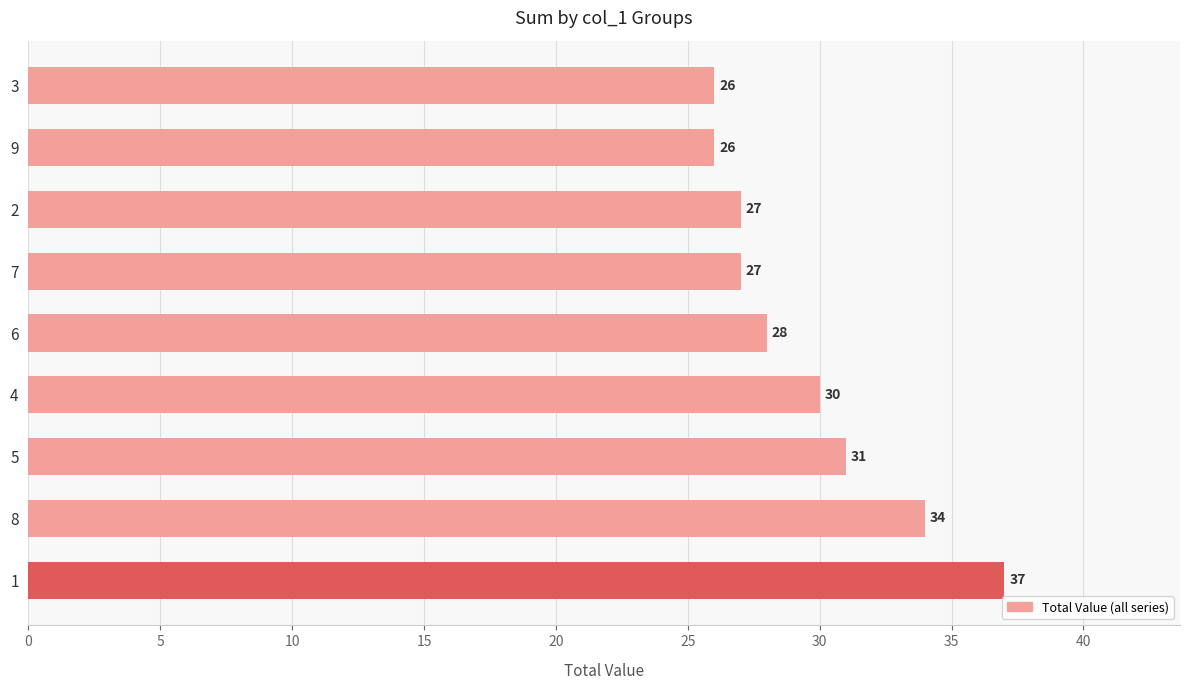

What is the minimum value shown in the chart?

26